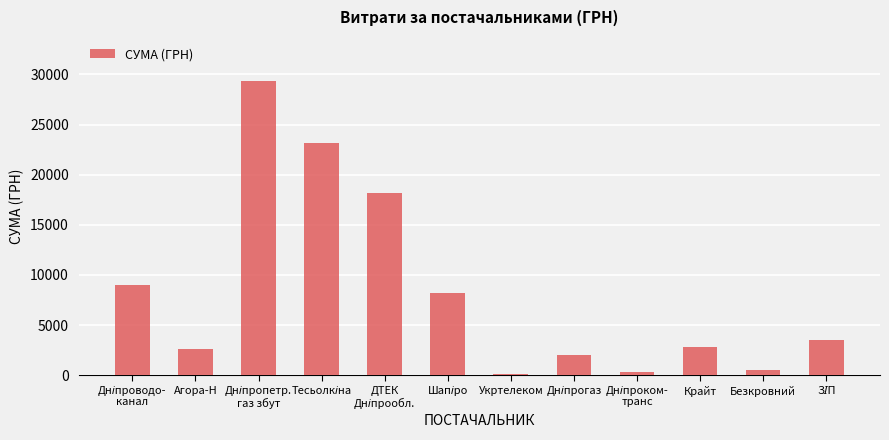

What is the difference between the maximum and second lowest values?

28976.7